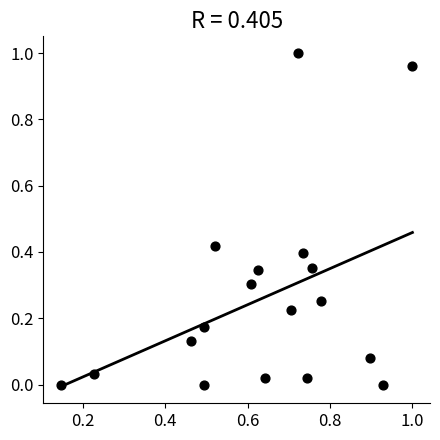

How many data points are displayed?

18